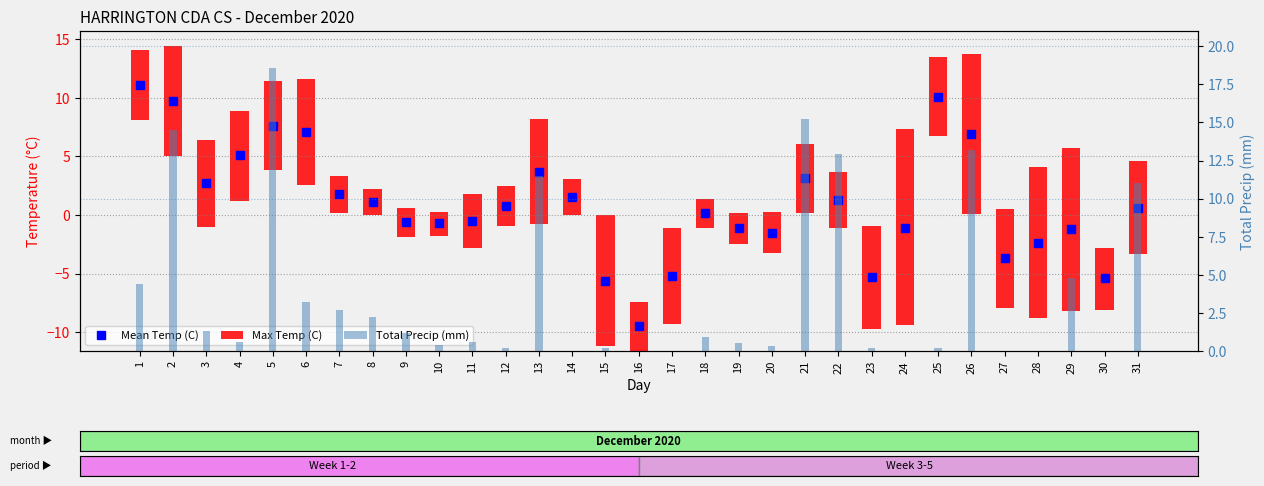

Is it true that Mean Temp (C) equals -9.5 at 16?

True